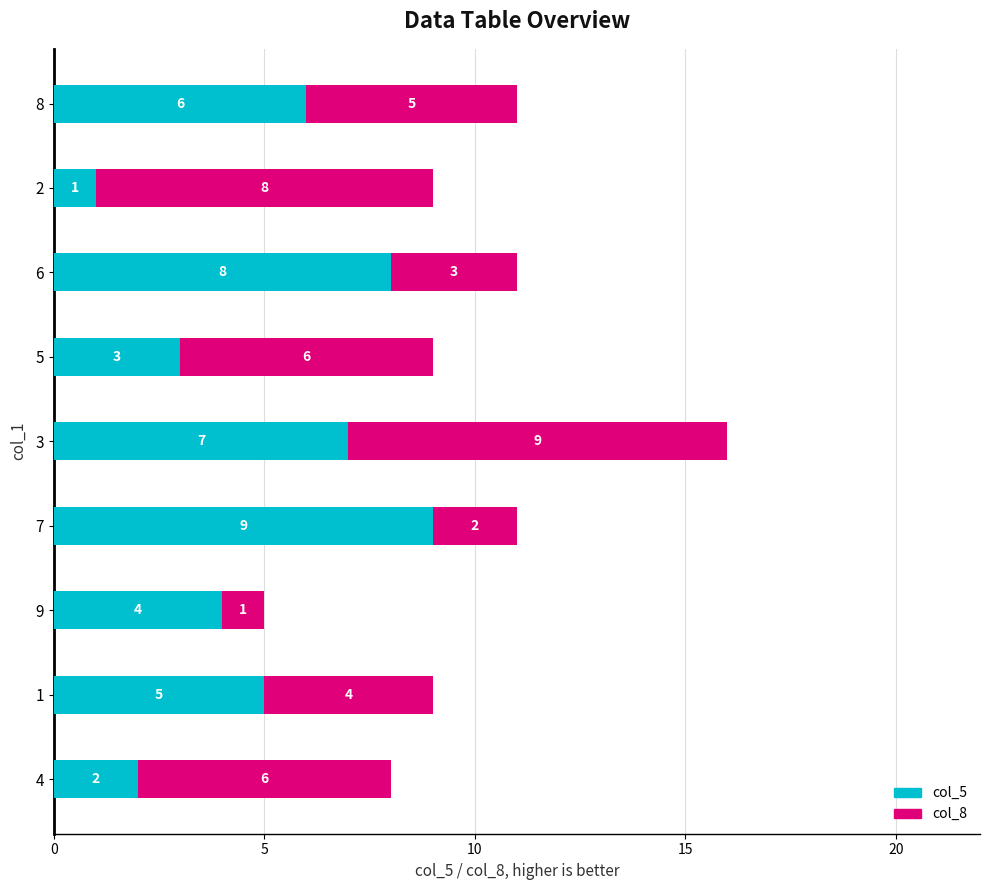

The value of col_5 at 8 is 3. True or false?

False